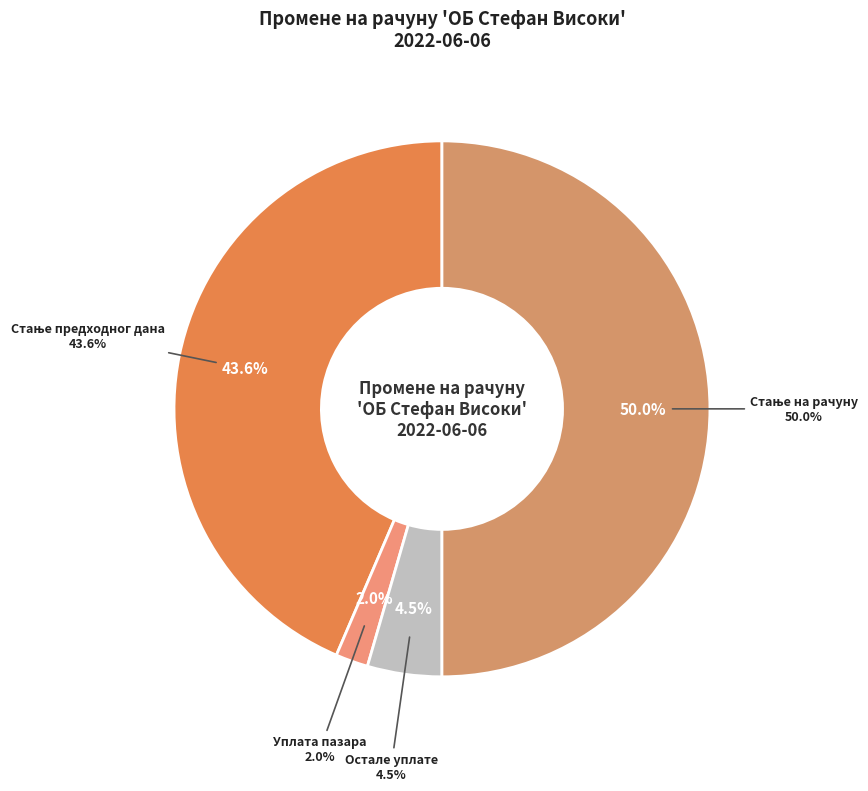

What percentage do Уплате средстава РФЗО and Стање предходног дана together represent?

43.6%